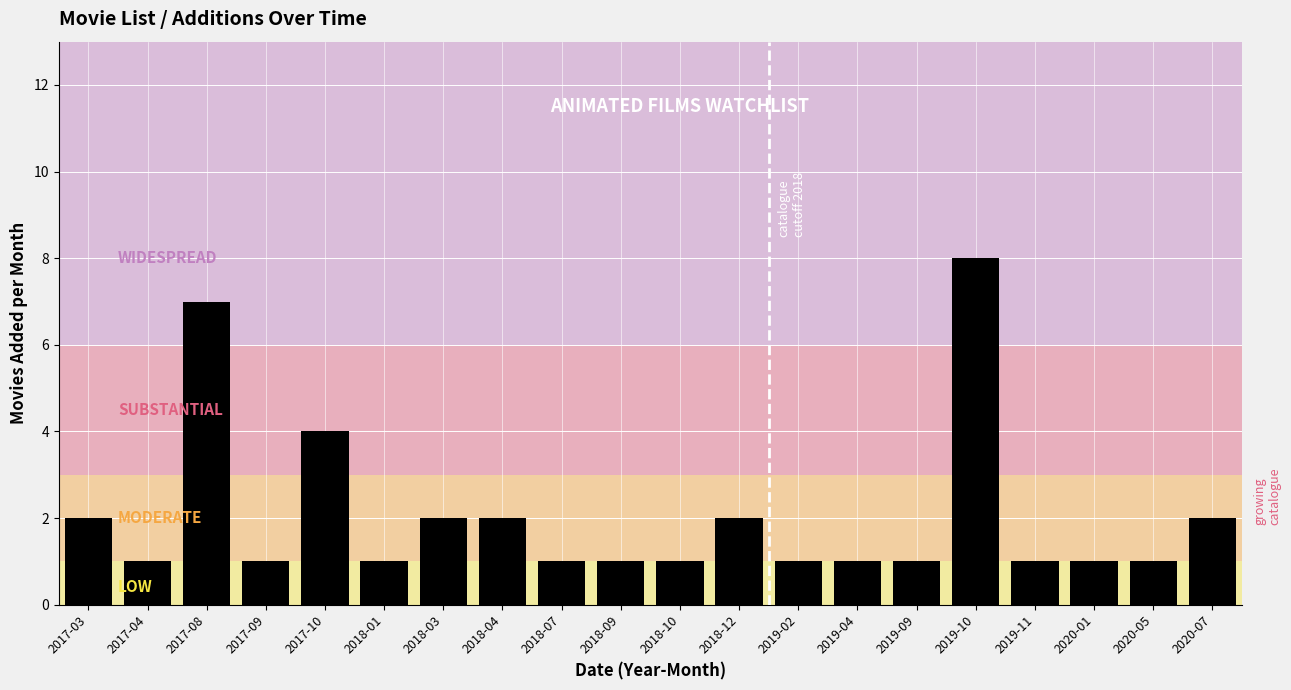

Reading left to right, extract all data points from this chart.

2	1	7	1	4	1	2	2	1	1	1	2	1	1	1	8	1	1	1	2